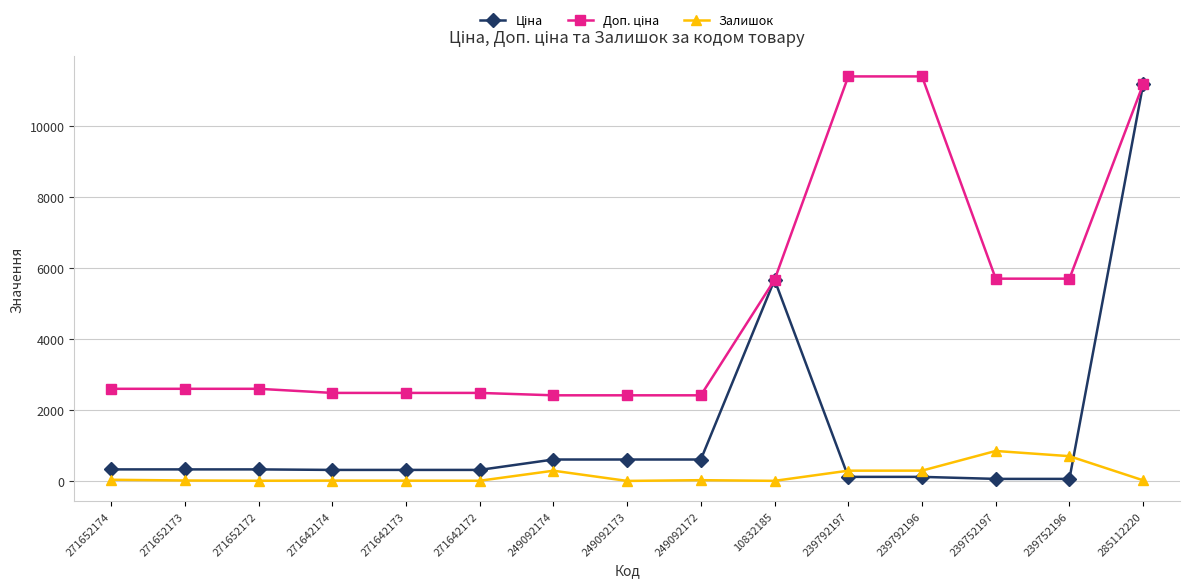

What is the total value across all series at 239752196?

6460.1